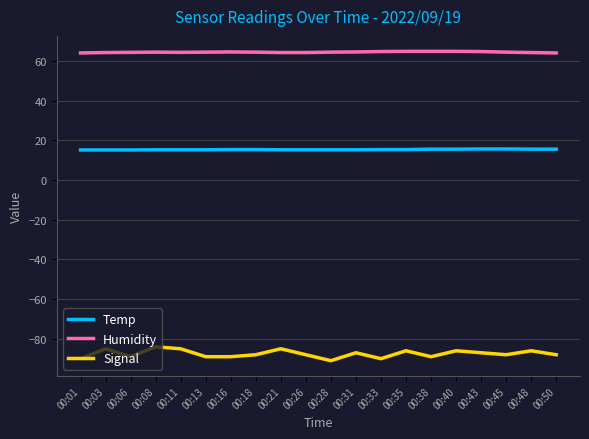

Is the value of Temp at 00:35 greater than the value of Signal at 00:38?

Yes